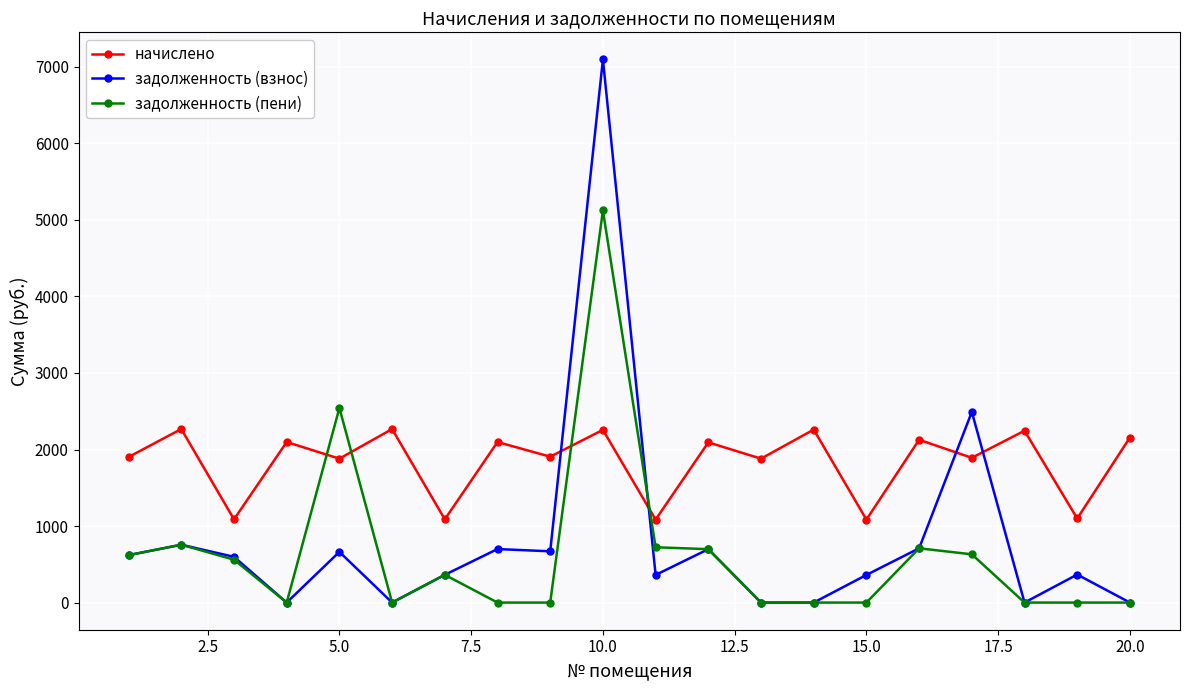

What is the maximum value shown in the chart?

7096.5